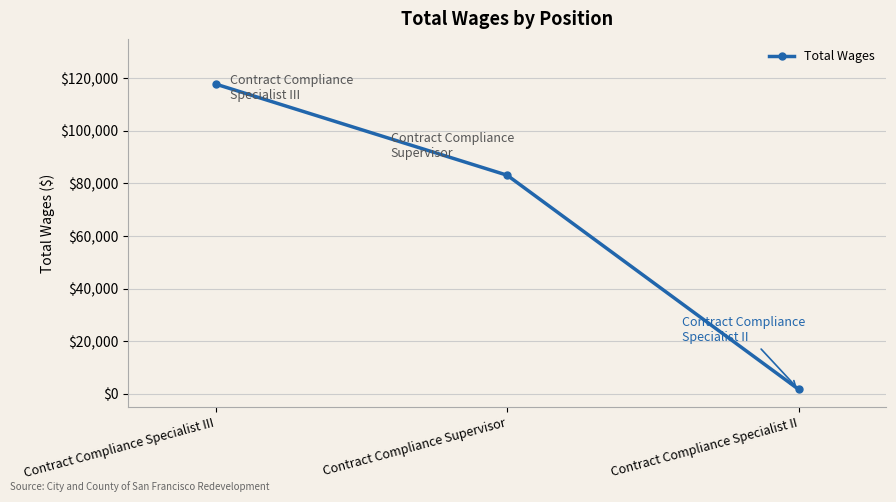

What is the smallest value displayed?

1702